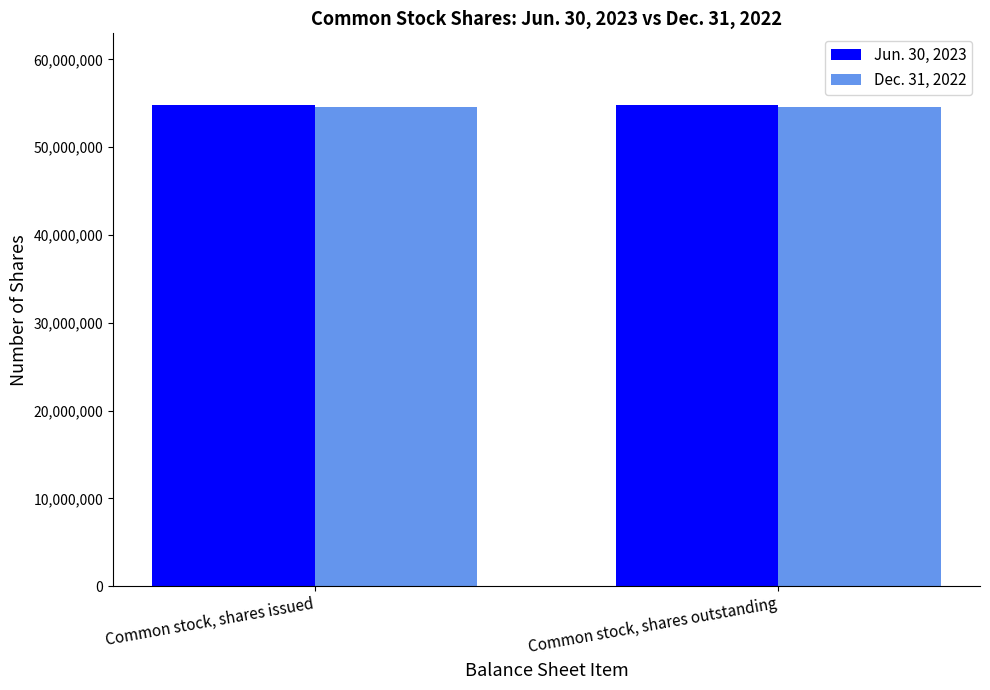

What position from the right is Common stock, shares outstanding?

1